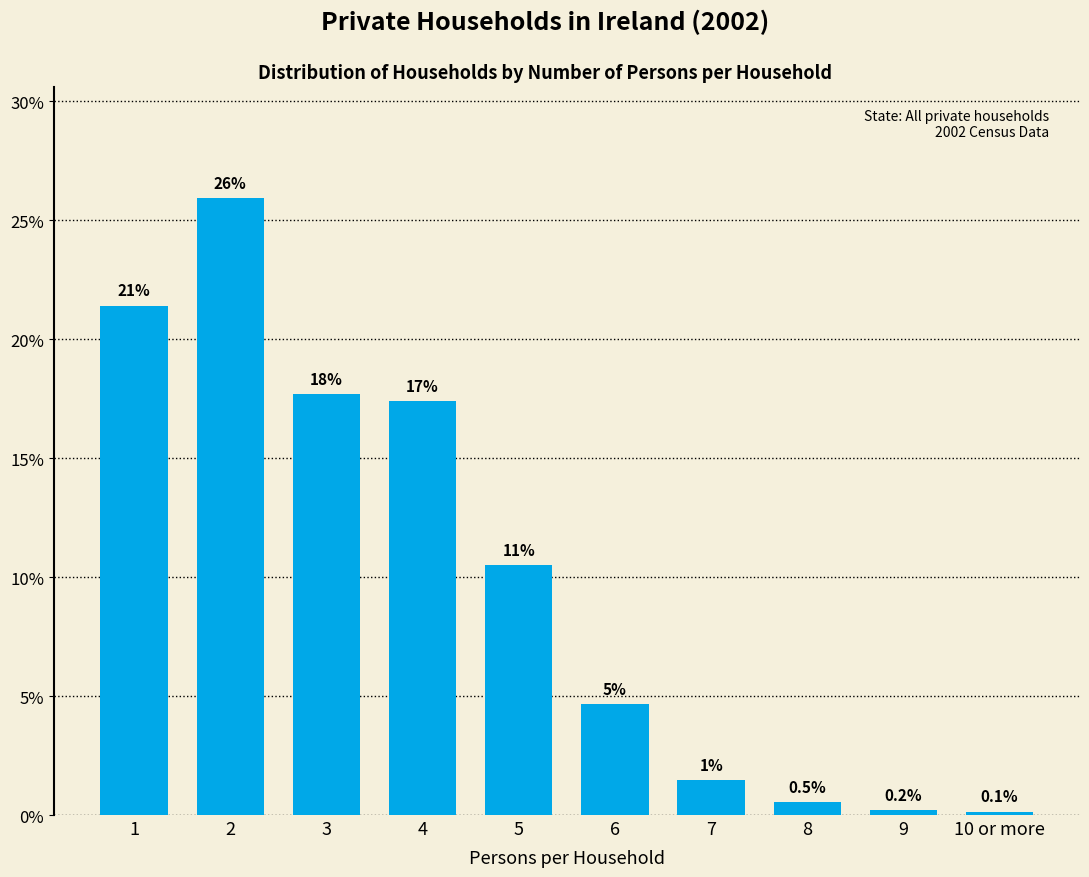

Does the chart contain any negative values?

No